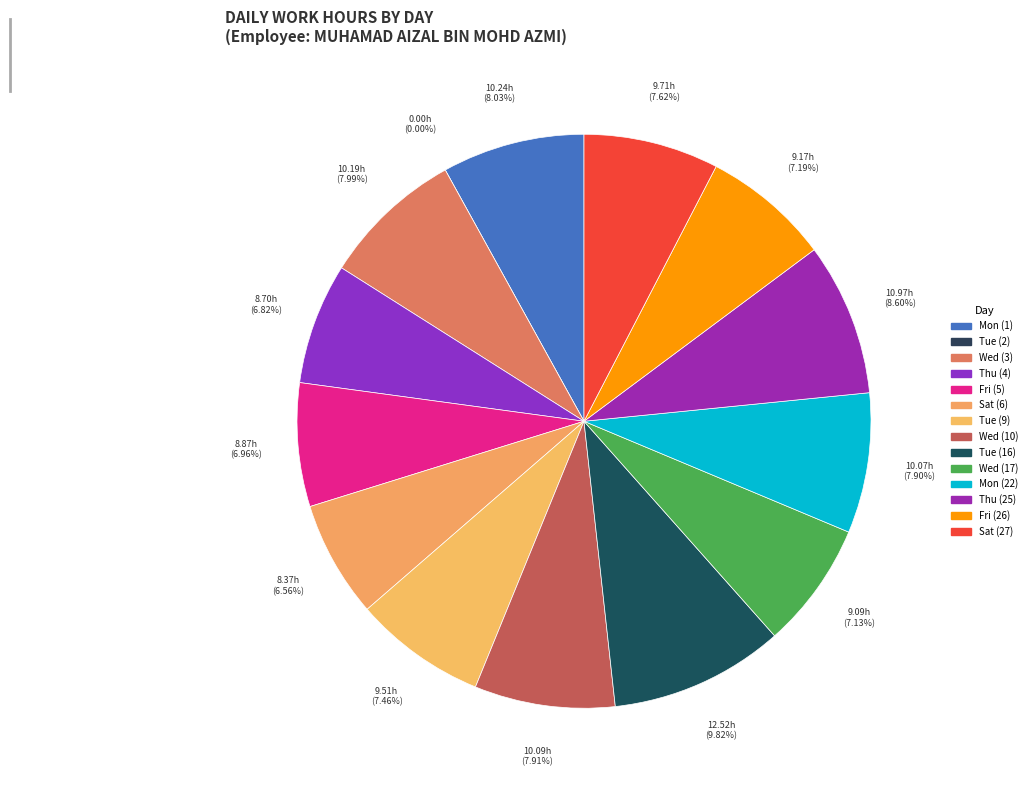

Which category has the smallest portion of the pie?

Tue (2)